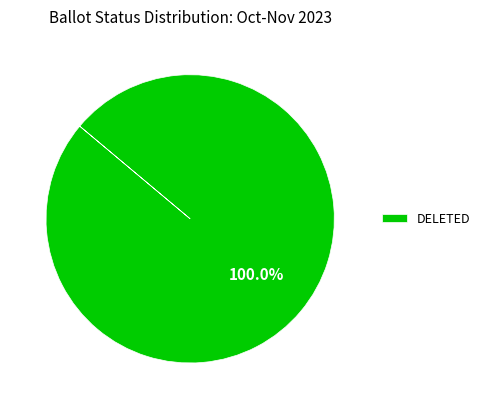

Rank the categories by value from lowest to highest.

DELETED